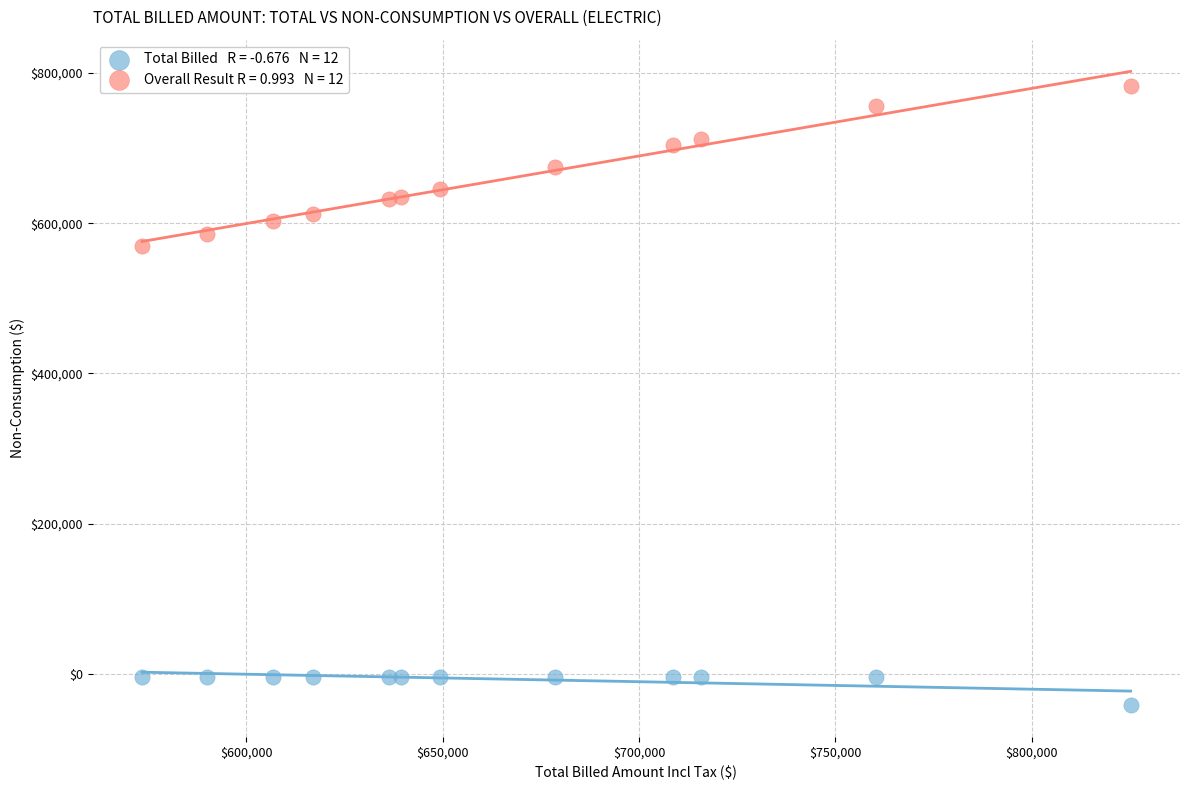

Across all series, what Y value is closest to 370545?

569770.5